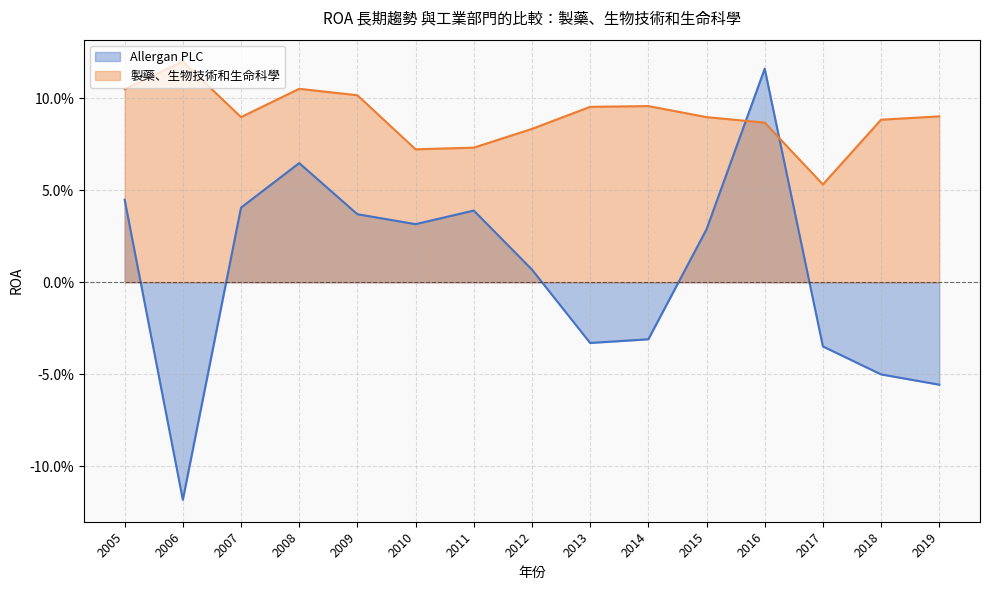

The value of 製藥、生物技術和生命科學 at 2008 is 0.1. True or false?

True